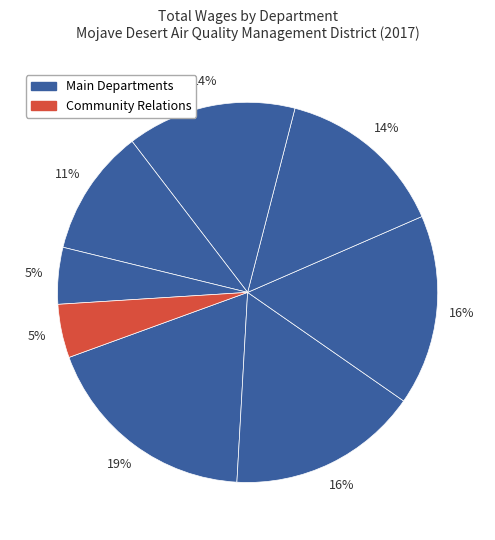

How many segments does this pie chart have?

8